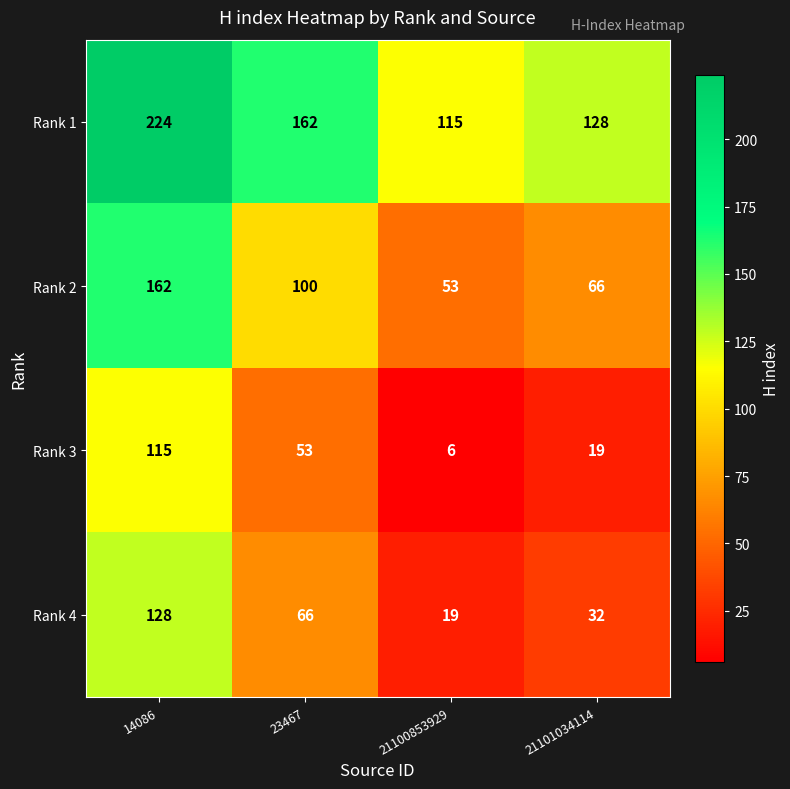

What is the spread (max minus min) of values at 14086?

109